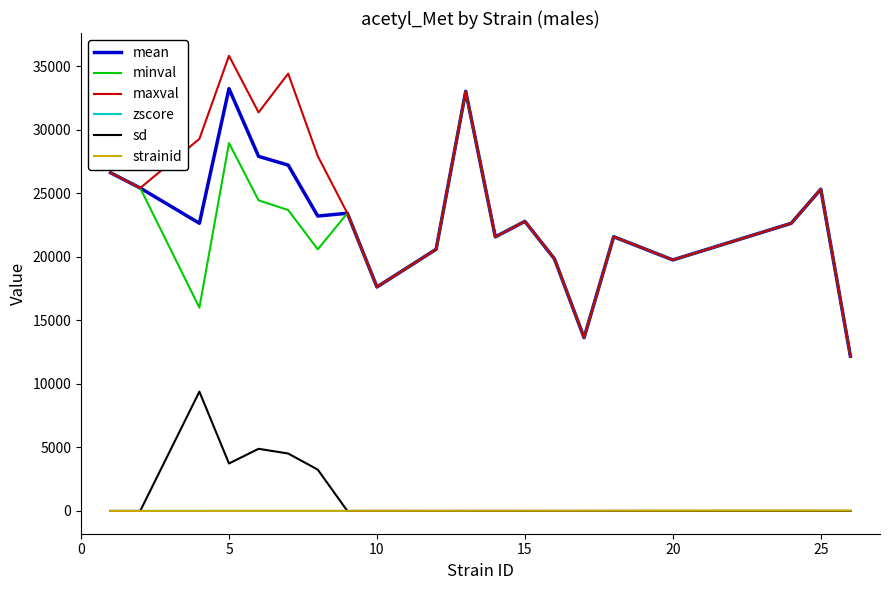

Does the chart have visible grid lines?

No